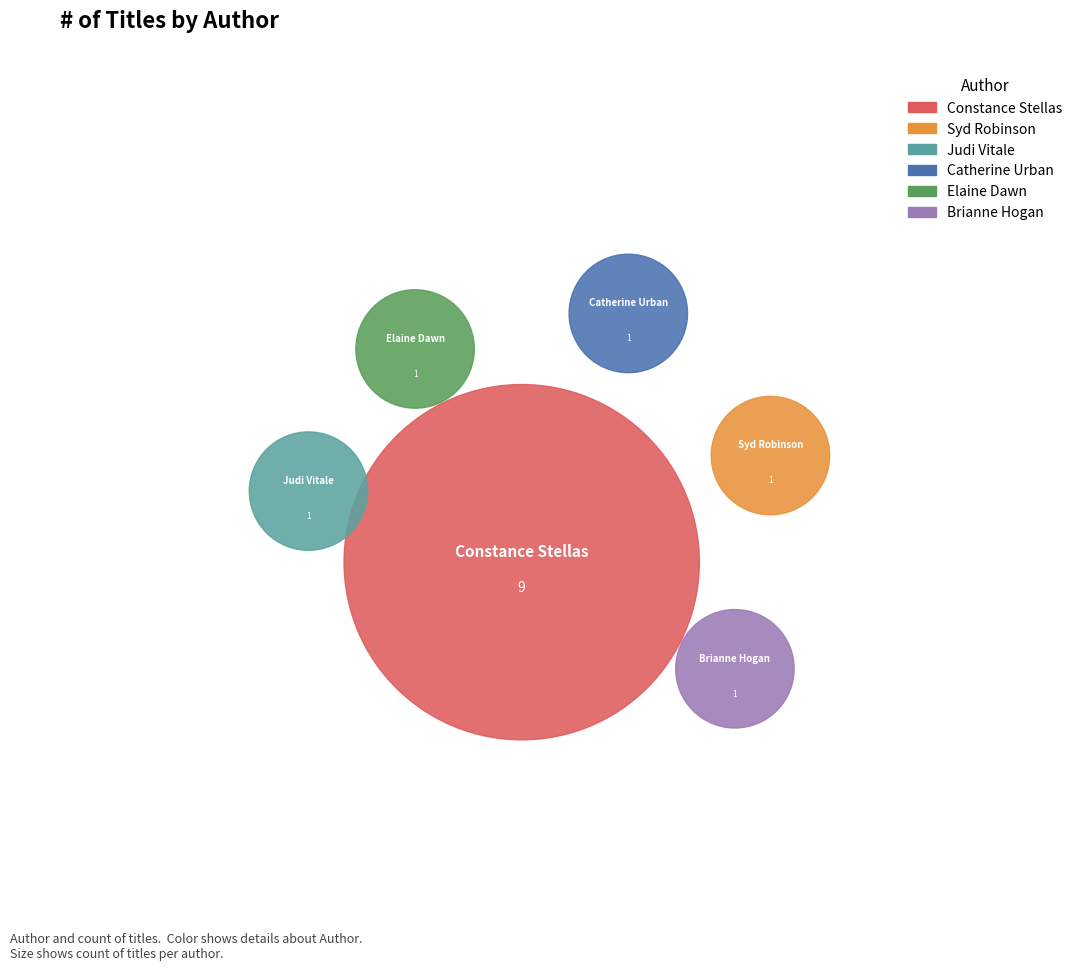

How many slices are in this pie chart?

6